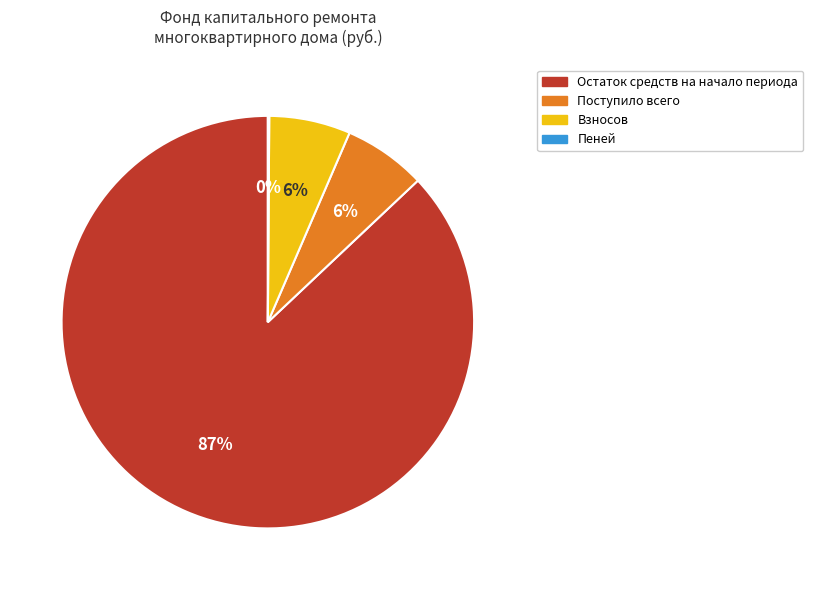

Do Остаток средств на начало периода and Взносов together represent more than half of the pie?

Yes